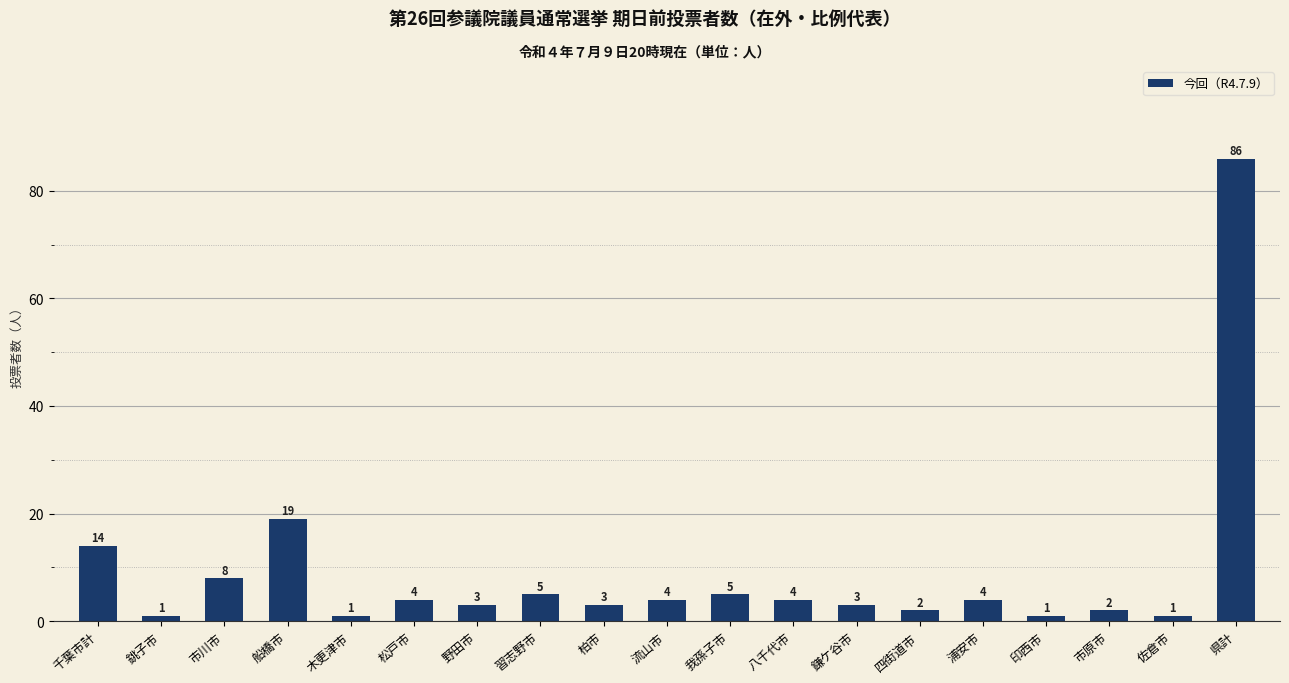

Are the bars grouped side by side (vs. stacked)?

No